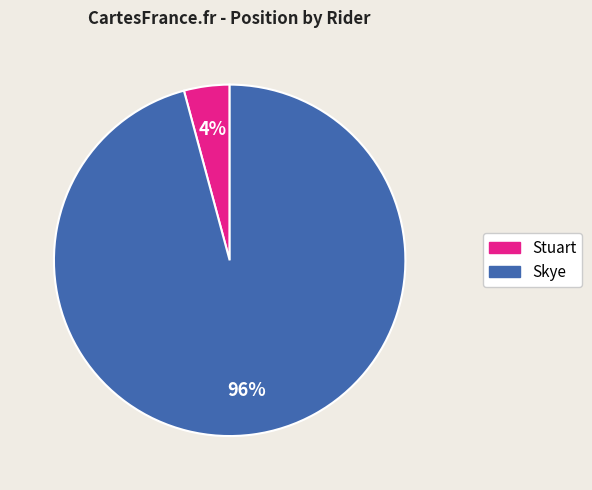

Is it true that Stuart is 4% of the pie?

True